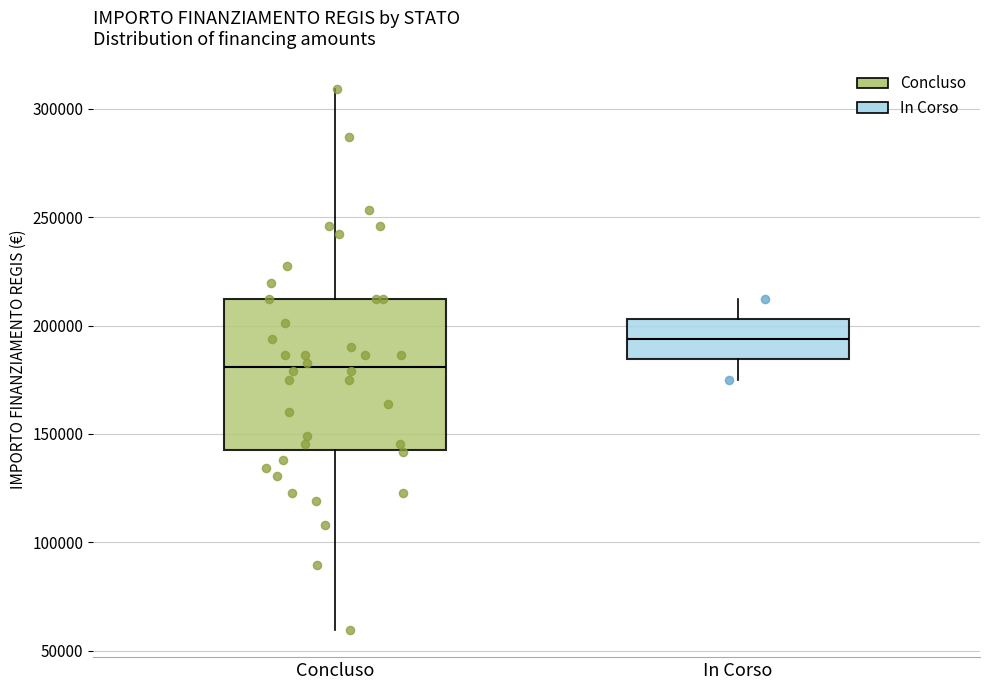

Where is the lower edge of the box for Concluso on the y-axis? The values are not printed on the chart, so give them approximately, as read against the axis.

145000